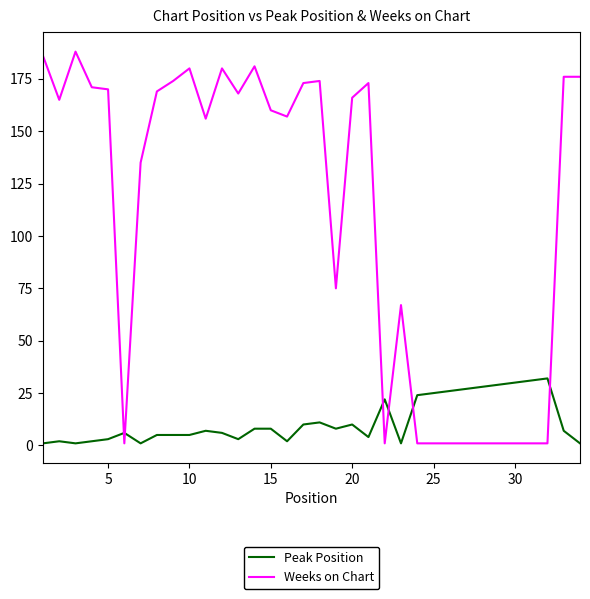

Which series has the largest total across all categories?

Weeks on Chart